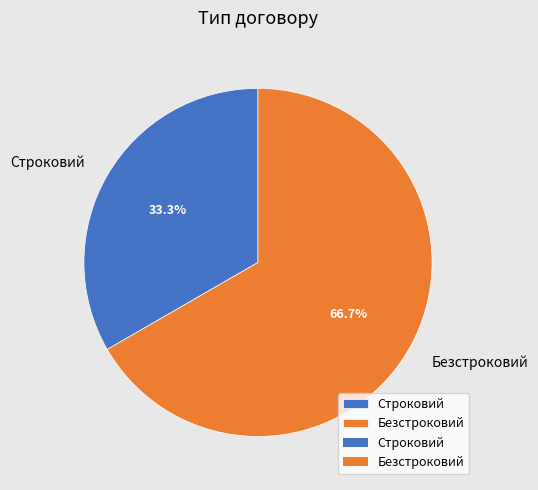

What is the smallest slice in the pie chart?

Строковий